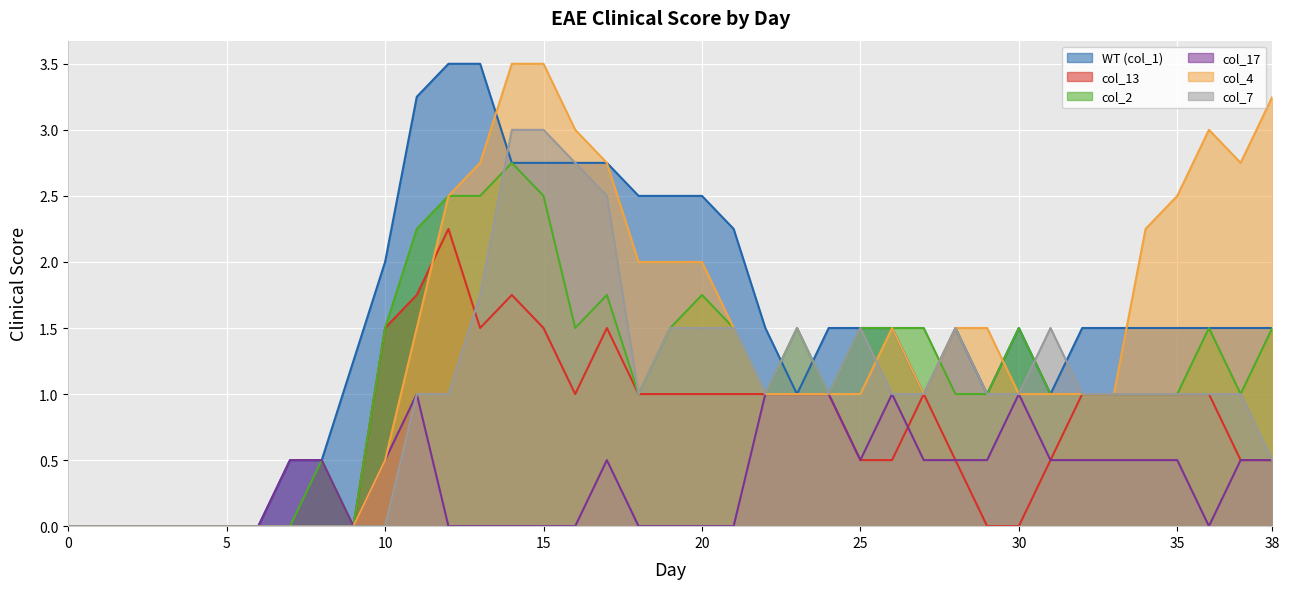

What is the value of the col_17 point at the 35th from the left?

0.5